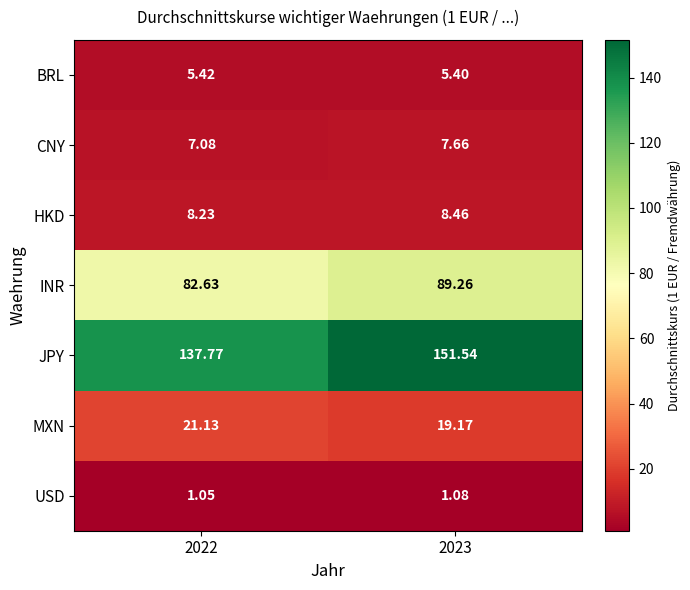

What is the total value across all series at 2022?

263.3